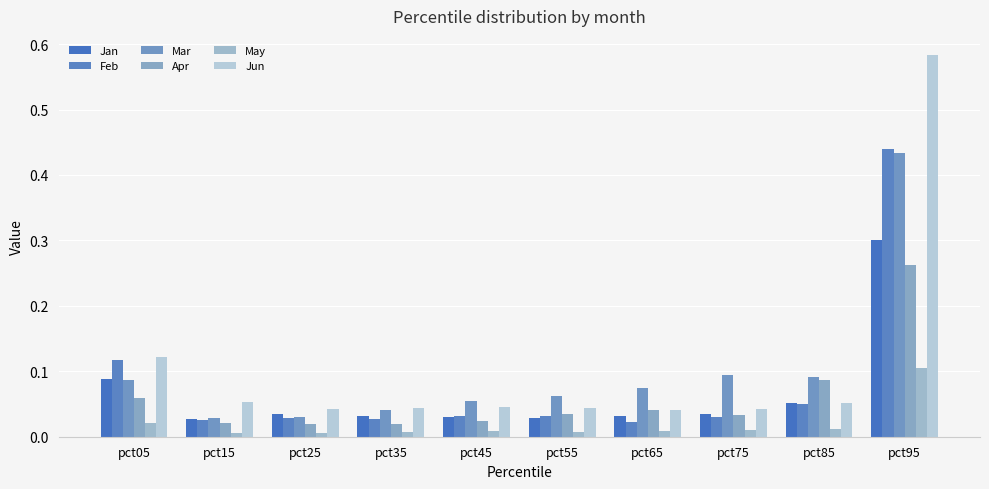

Reading left to right, extract all data points from this chart.

Jan: pct05=0.1	pct15=0.0	pct25=0.0	pct35=0.0	pct45=0.0	pct55=0.0	pct65=0.0	pct75=0.0	pct85=0.1	pct95=0.3
Feb: pct05=0.1	pct15=0.0	pct25=0.0	pct35=0.0	pct45=0.0	pct55=0.0	pct65=0.0	pct75=0.0	pct85=0.1	pct95=0.4
Mar: pct05=0.1	pct15=0.0	pct25=0.0	pct35=0.0	pct45=0.1	pct55=0.1	pct65=0.1	pct75=0.1	pct85=0.1	pct95=0.4
Apr: pct05=0.1	pct15=0.0	pct25=0.0	pct35=0.0	pct45=0.0	pct55=0.0	pct65=0.0	pct75=0.0	pct85=0.1	pct95=0.3
May: pct05=0.0	pct15=0.0	pct25=0.0	pct35=0.0	pct45=0.0	pct55=0.0	pct65=0.0	pct75=0.0	pct85=0.0	pct95=0.1
Jun: pct05=0.1	pct15=0.1	pct25=0.0	pct35=0.0	pct45=0.0	pct55=0.0	pct65=0.0	pct75=0.0	pct85=0.1	pct95=0.6